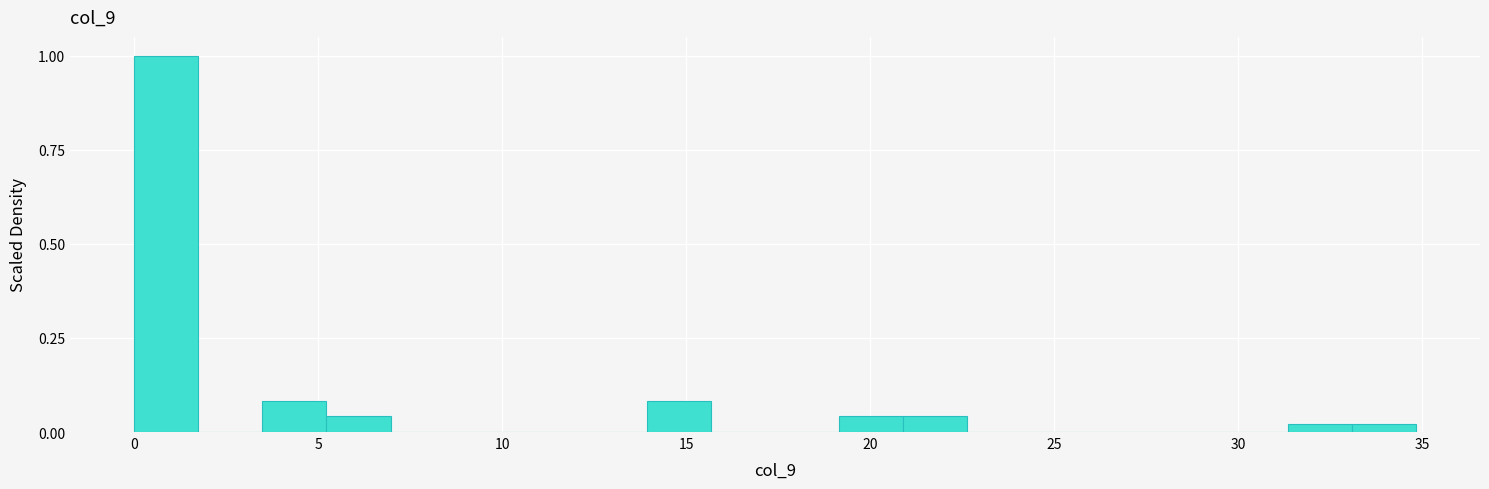

Read against the x-axis, roughly where is the centre of the tallest bar?

1.0